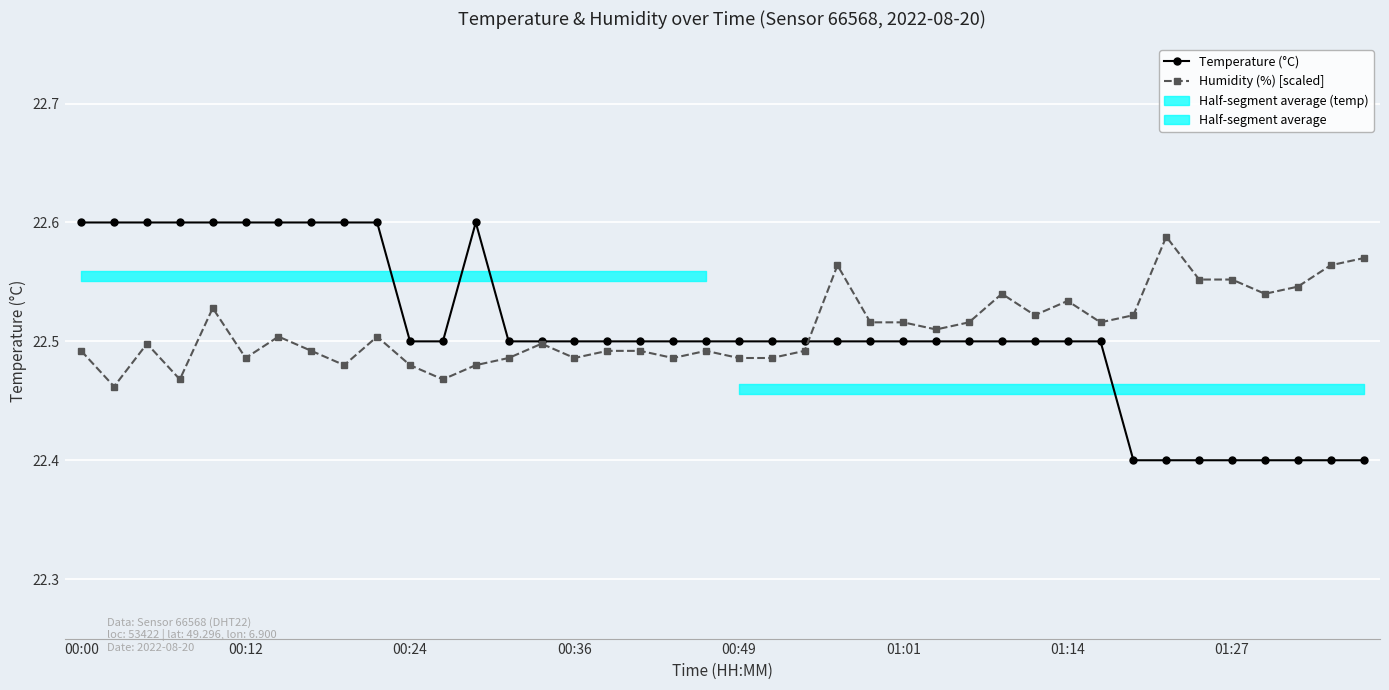

What is the minimum value shown in the chart?

22.4